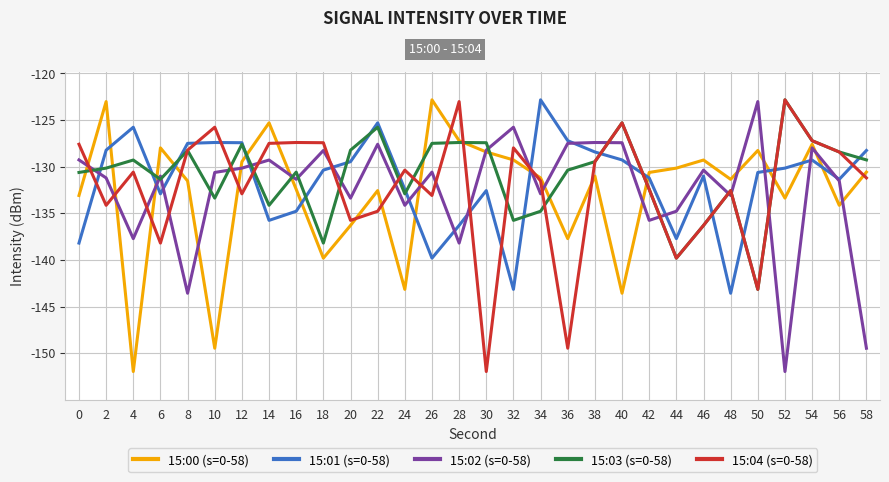

Which category has the lowest value in the 15:00 (s=0-58) series?

4